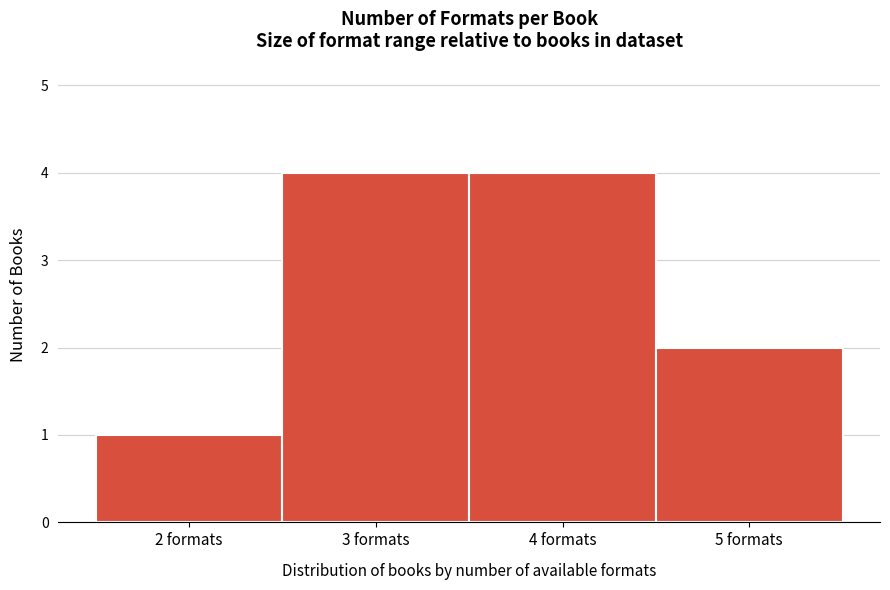

Reading left to right, list every bar in this chart as the range it spans on the x-axis followed by its height. The values are not printed on the chart, so give them approximately, as read against the axis.

1.5 to 2.5: 1
2.5 to 3.5: 4
3.5 to 4.5: 4
4.5 to 5.5: 2